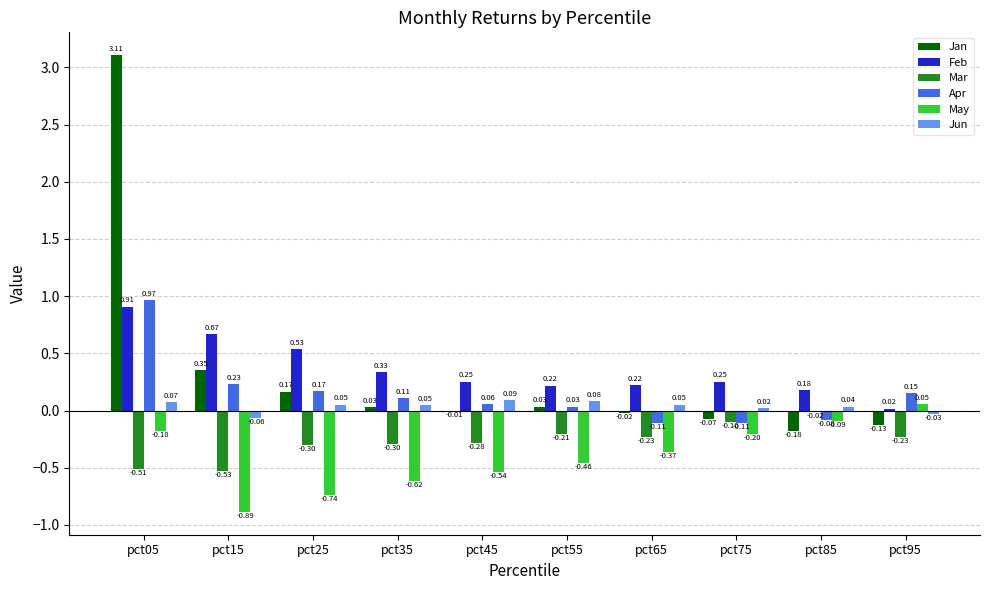

Which series changed the most between pct05 and pct25?

Jan